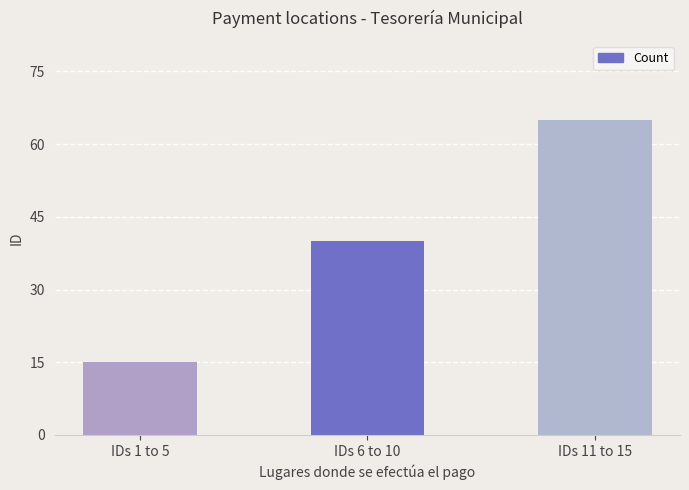

Which has a higher value, IDs 1 to 5 or IDs 6 to 10?

IDs 6 to 10